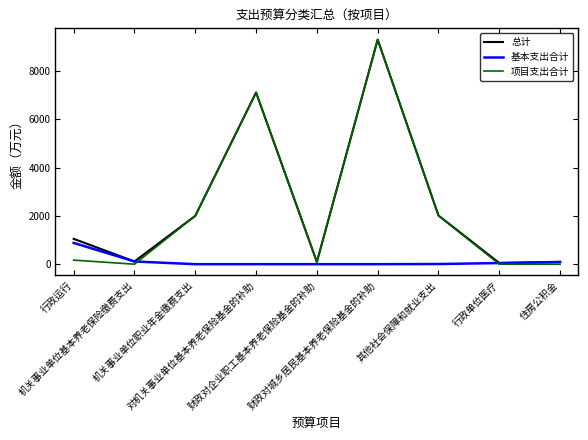

Which series has the widest spread of values?

项目支出合计